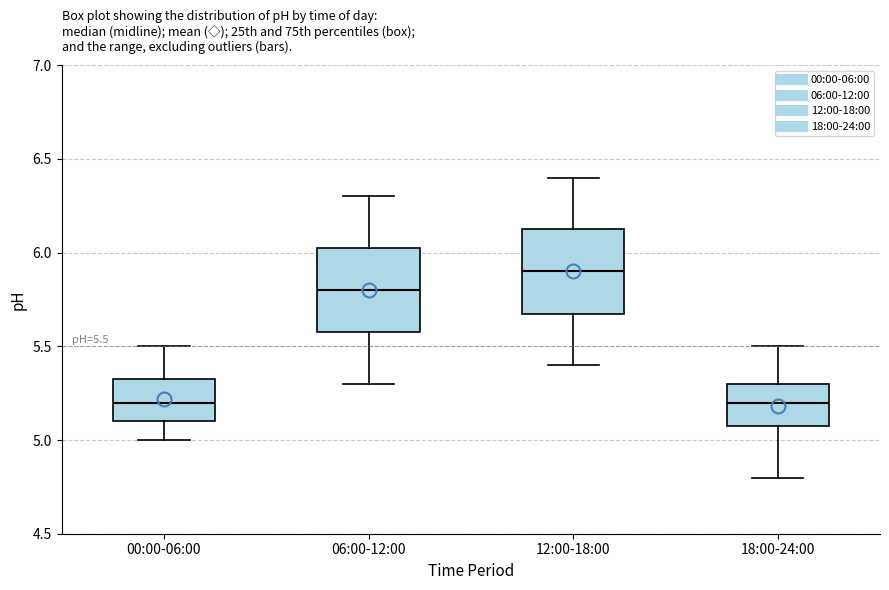

Which box's median line is the highest?

12:00-18:00